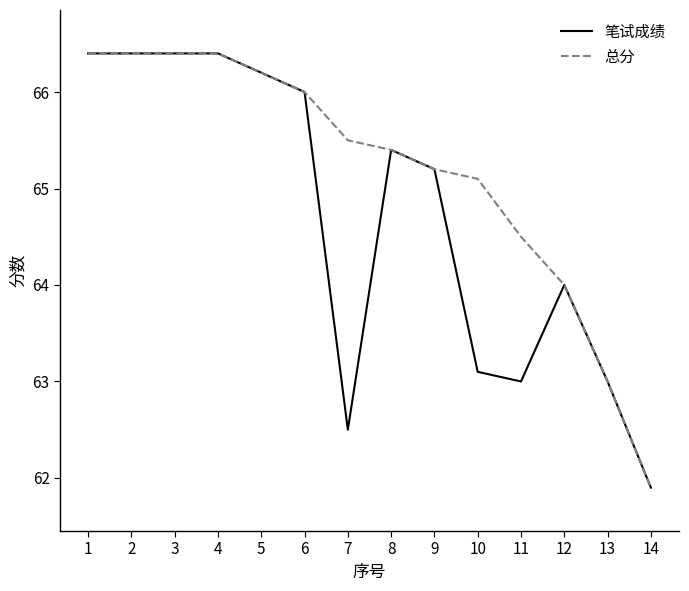

What is the total value across all series at 4?

132.8